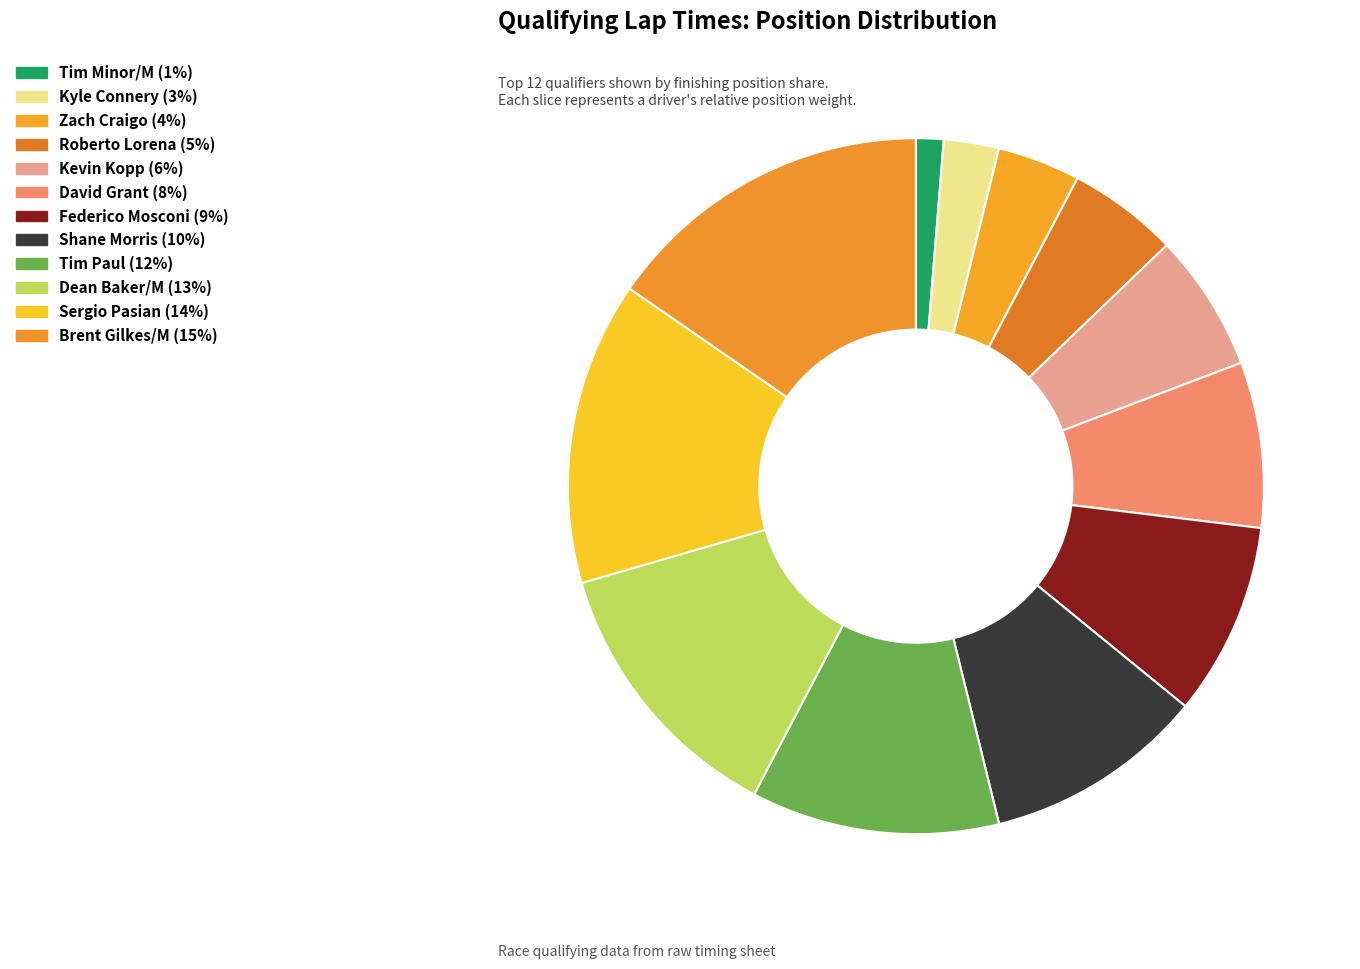

Do Roberto Lorena and Sergio Pasian together represent more than half of the pie?

No